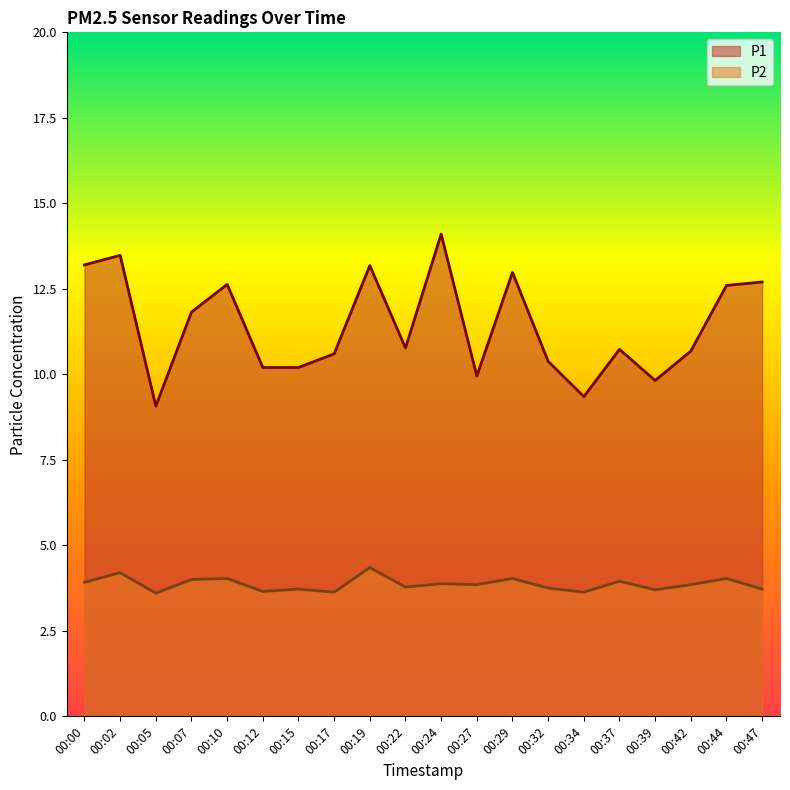

Reading left to right, extract all data points from this chart.

P1: 00:00=13.2	00:02=13.5	00:05=9.1	00:07=11.8	00:10=12.6	00:12=10.2	00:15=10.2	00:17=10.6	00:19=13.2	00:22=10.8	00:24=14.1	00:27=9.9	00:29=13.0	00:32=10.4	00:34=9.3	00:37=10.7	00:39=9.8	00:42=10.7	00:44=12.6	00:47=12.7
P2: 00:00=3.9	00:02=4.2	00:05=3.6	00:07=4.0	00:10=4.0	00:12=3.6	00:15=3.7	00:17=3.6	00:19=4.3	00:22=3.8	00:24=3.9	00:27=3.9	00:29=4.0	00:32=3.8	00:34=3.6	00:37=4.0	00:39=3.7	00:42=3.9	00:44=4.0	00:47=3.7